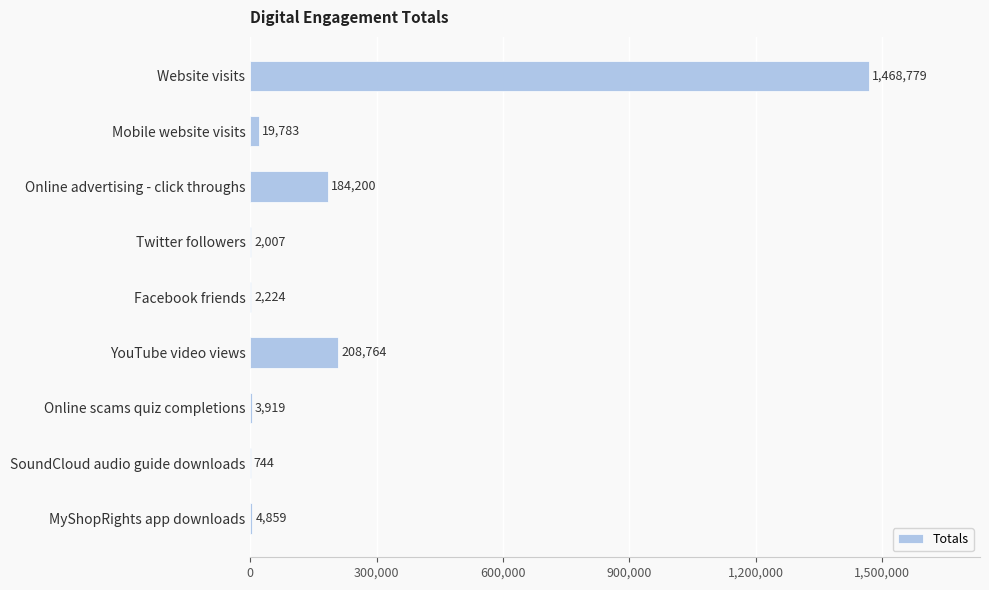

What is the sum of the values at Facebook friends and MyShopRights app downloads?

7083